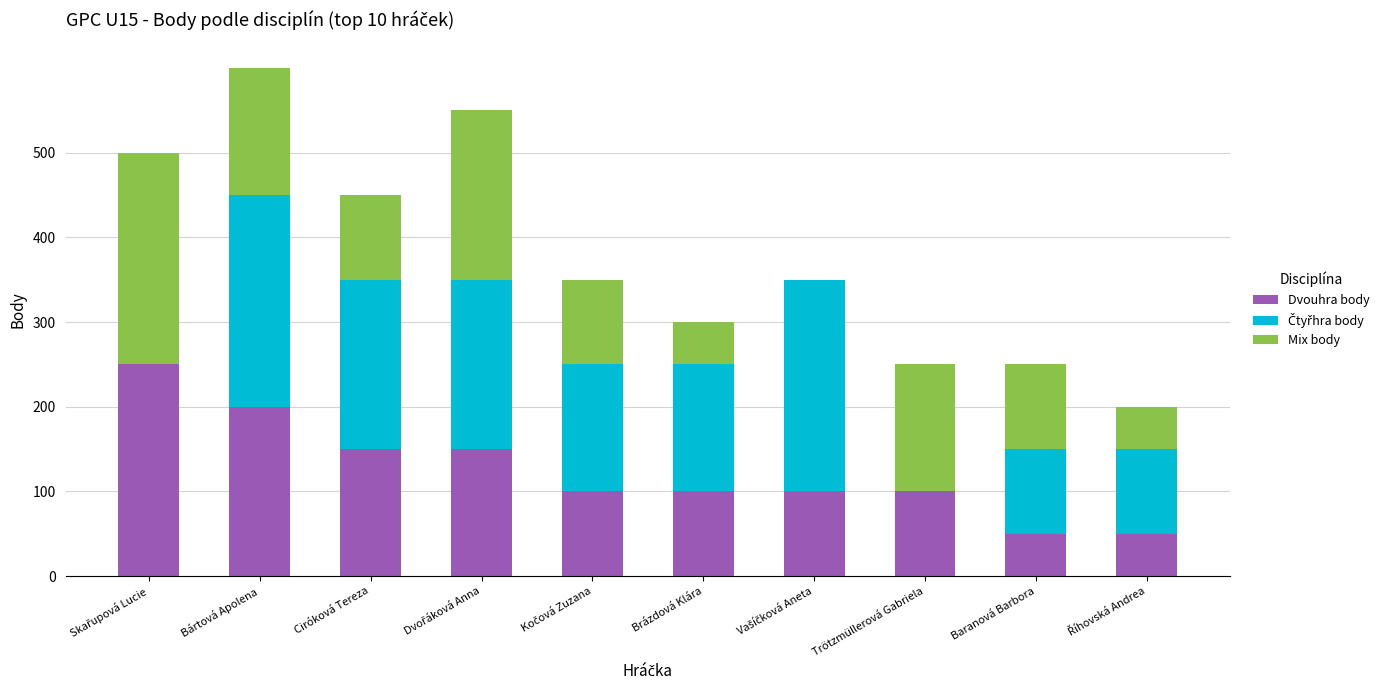

What is the total value across all series at Brázdová Klára?

300